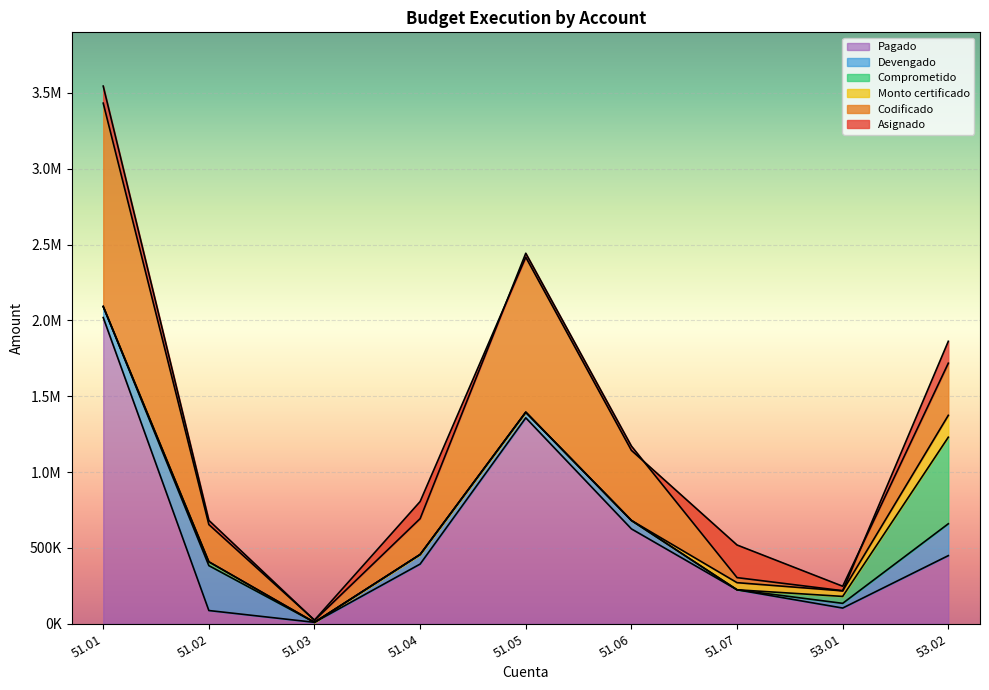

True or false: Codificado has more than 2 interior local peaks.

False